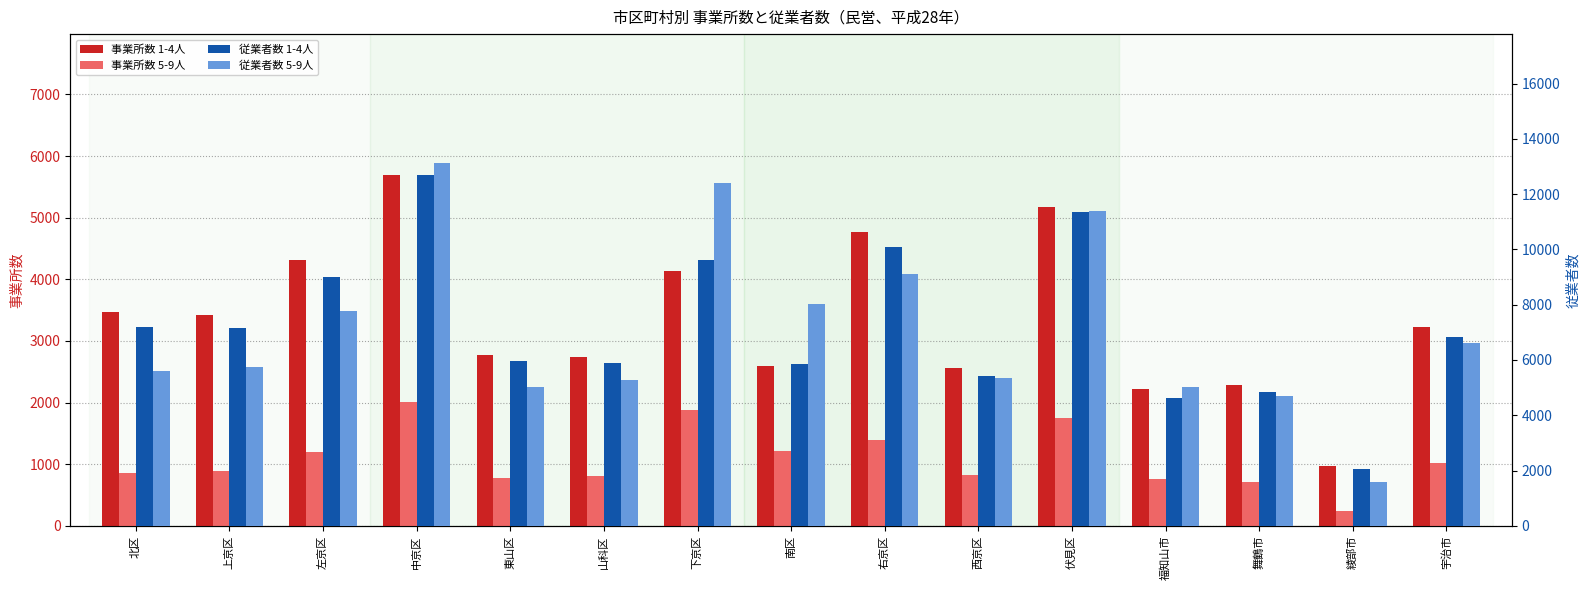

Which series has the largest total across all categories?

従業者数 1-4人